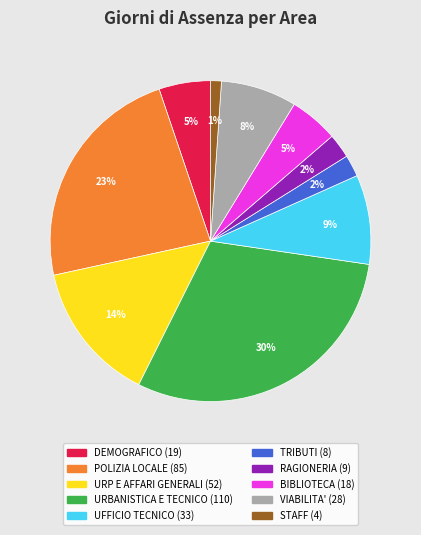

To the nearest percent, what is the difference between the STAFF and UFFICIO TECNICO slice percentages?

8%